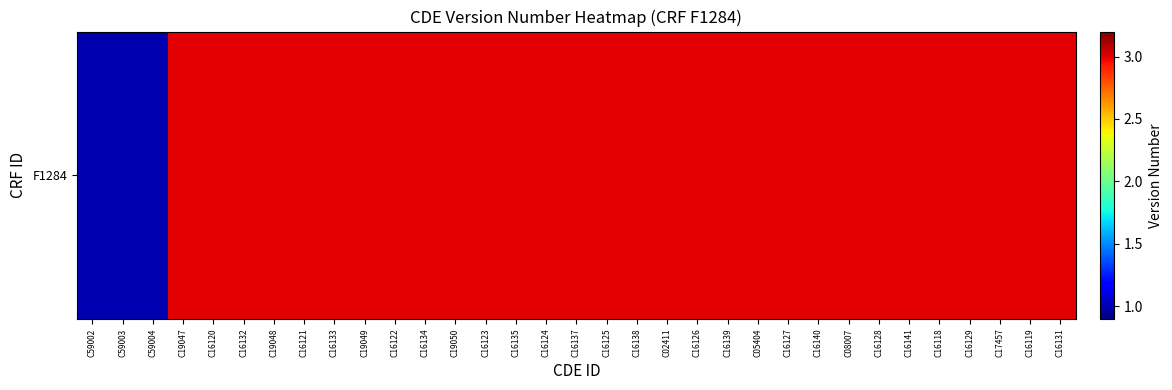

Which category has the lowest value across all series?

C59002